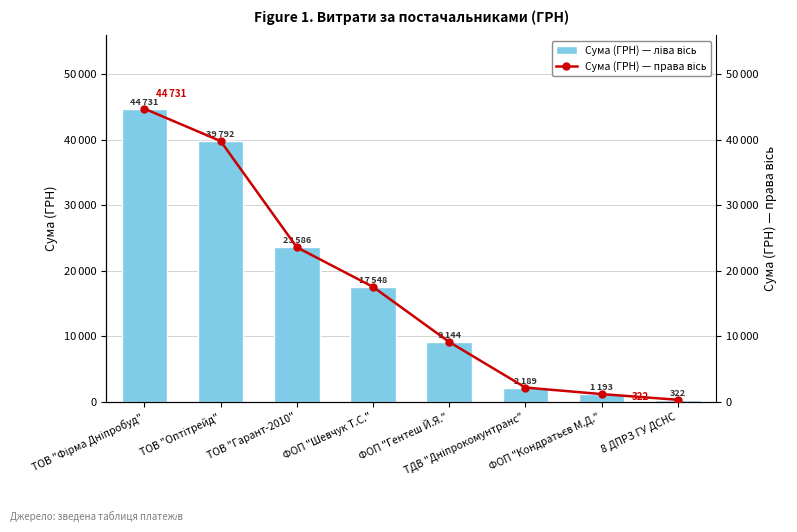

List the labels in order of Сума (ГРН) — права вісь value, smallest first.

8 ДПРЗ ГУ ДСНС, ФОП "Кондратьєв М.Д.", ТДВ "Дніпрокомунтранс", ФОП "Гентеш Й.Я.", ФОП "Шевчук Т.С.", ТОВ "Гарант-2010", ТОВ "Оптітрейд", ТОВ "Фірма Дніпробуд"